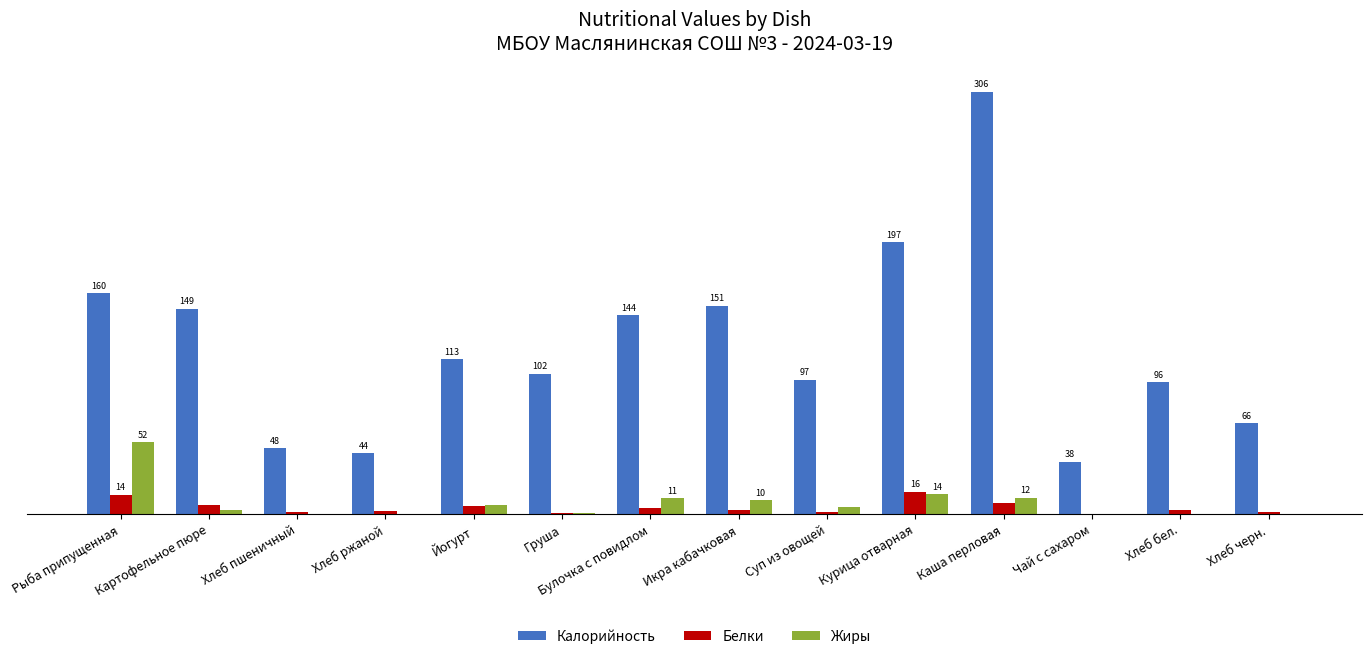

Which label corresponds to the largest value in the chart?

Каша перловая